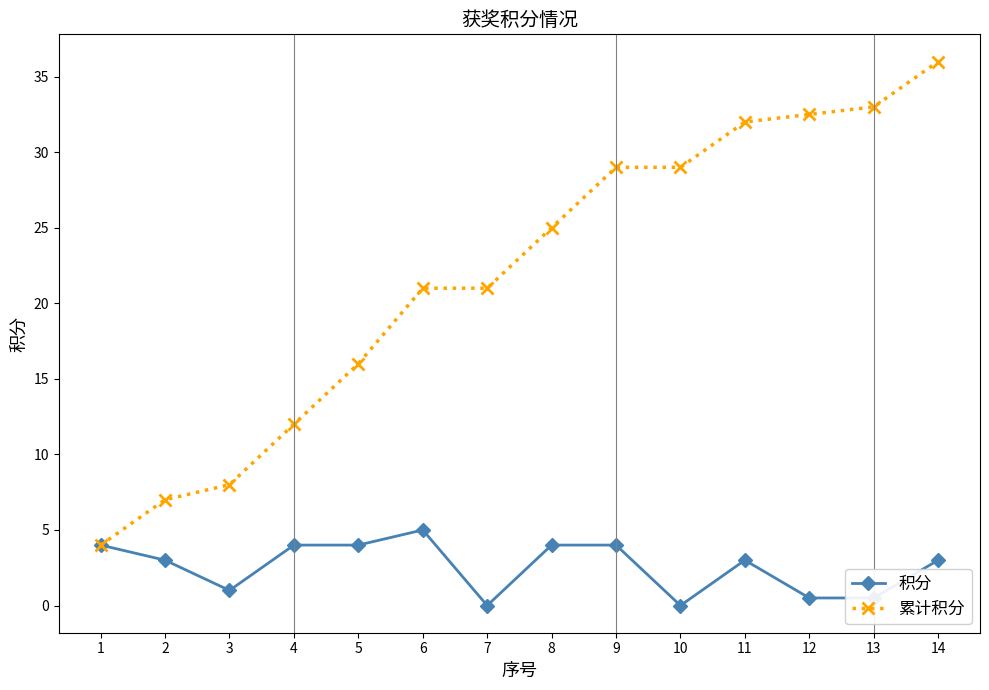

Which category has the lowest value in the 累计积分 series?

1